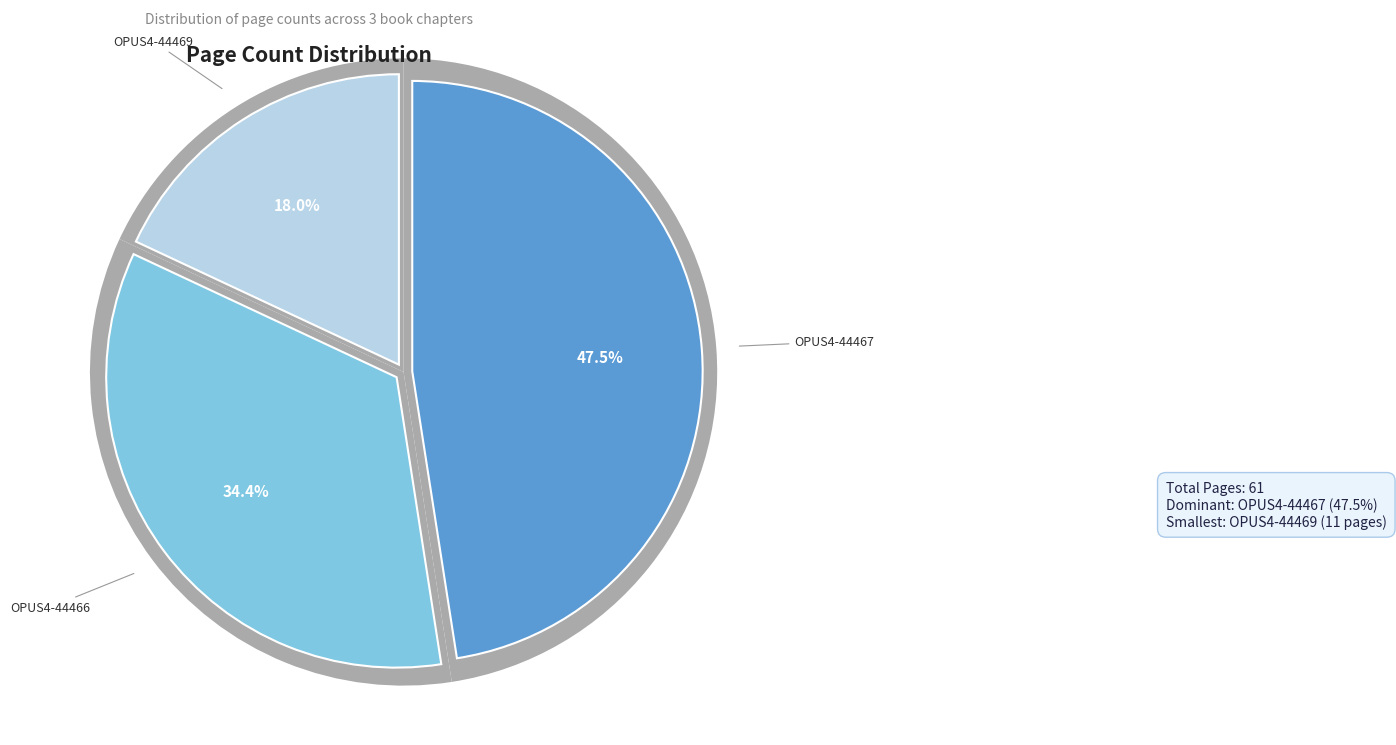

Rank the categories by value from highest to lowest.

OPUS4-44467, OPUS4-44466, OPUS4-44469